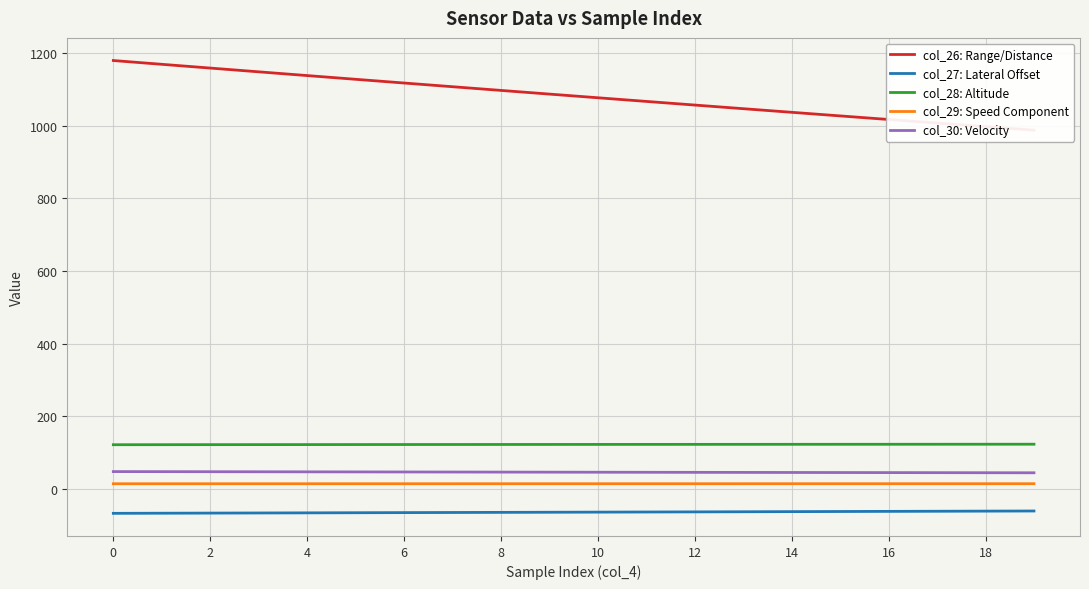

True or false: col_27: Lateral Offset and col_28: Altitude intersect in this chart.

False